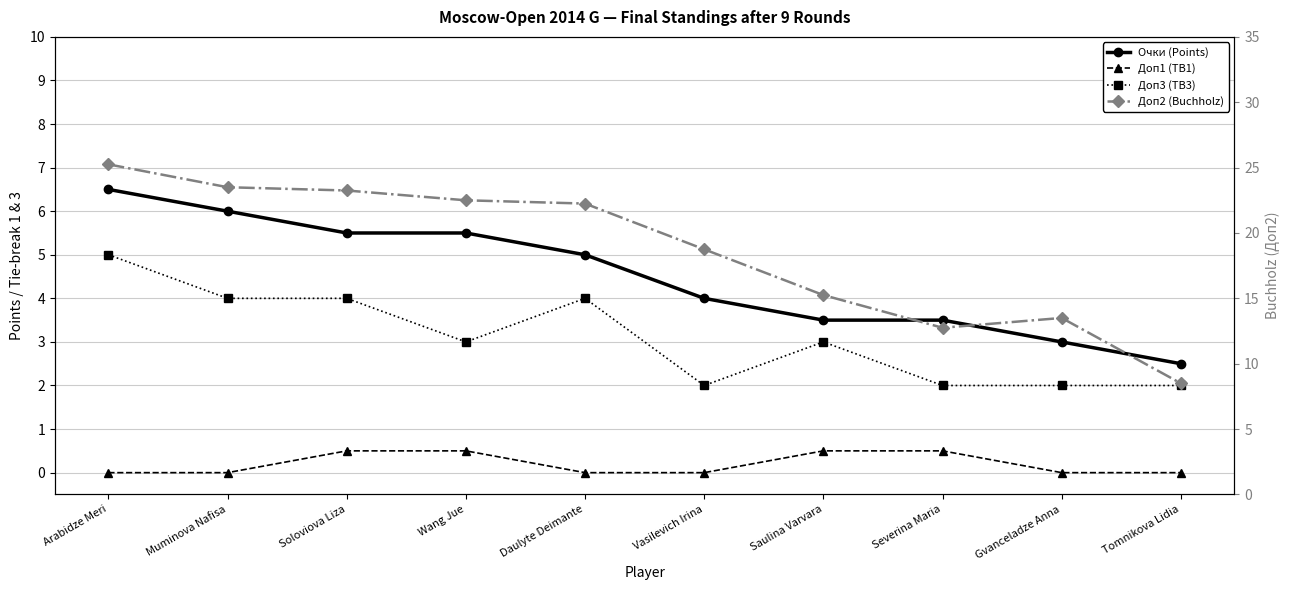

Reading left to right, transcribe all the data shown in this chart.

Очки (Points): 6.5	6.0	5.5	5.5	5.0	4.0	3.5	3.5	3.0	2.5
Доп1 (TB1): 0.0	0.0	0.5	0.5	0.0	0.0	0.5	0.5	0.0	0.0
Доп3 (TB3): 5.0	4.0	4.0	3.0	4.0	2.0	3.0	2.0	2.0	2.0
Доп2 (Buchholz): 25.2	23.5	23.2	22.5	22.2	18.8	15.2	12.8	13.5	8.5